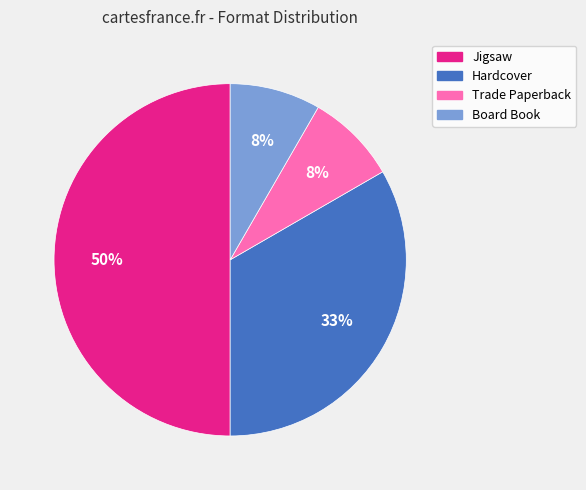

True or false: Hardcover accounts for 26% of the total.

False